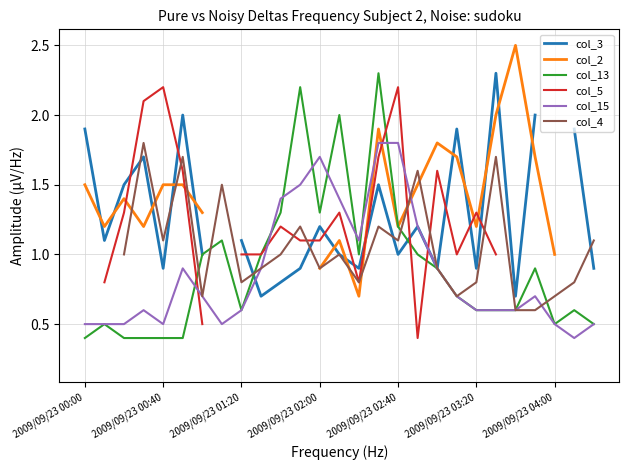

What is the average value of the col_15 series?

0.9